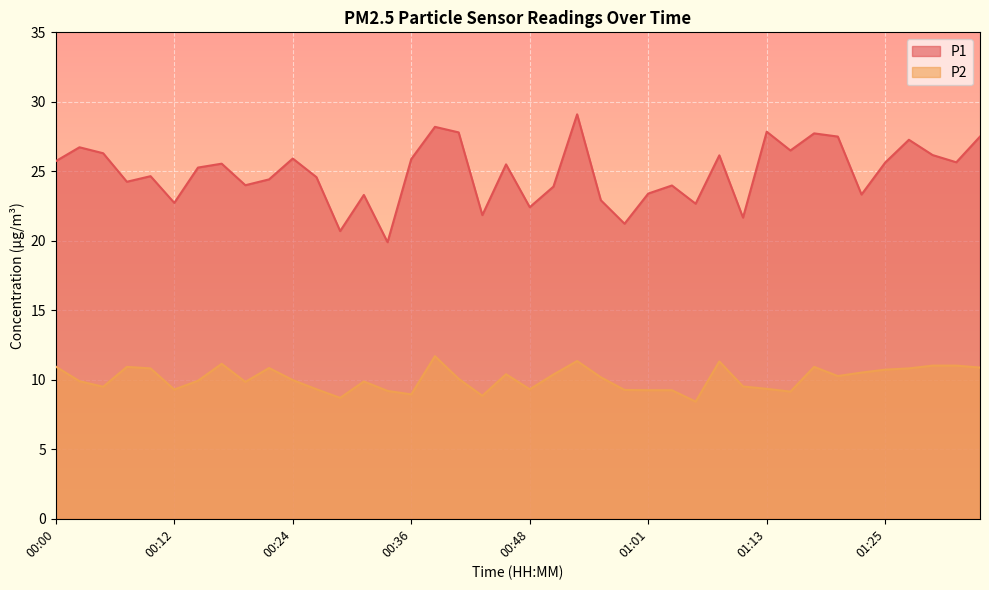

The value of P2 at 00:19 is 9.8. True or false?

True